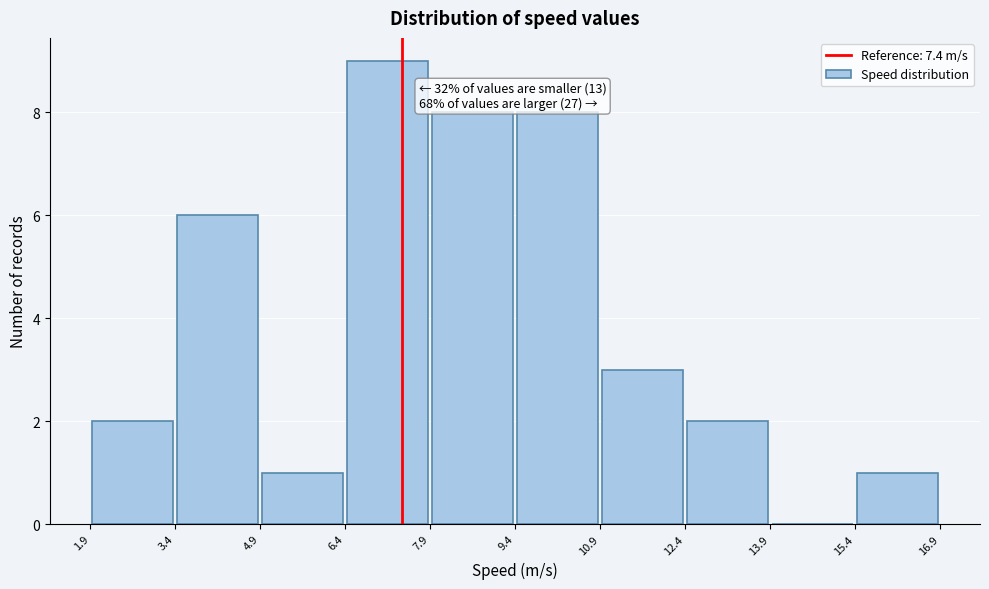

Over which range of the x-axis is the bar tallest?

6.4 to 7.9